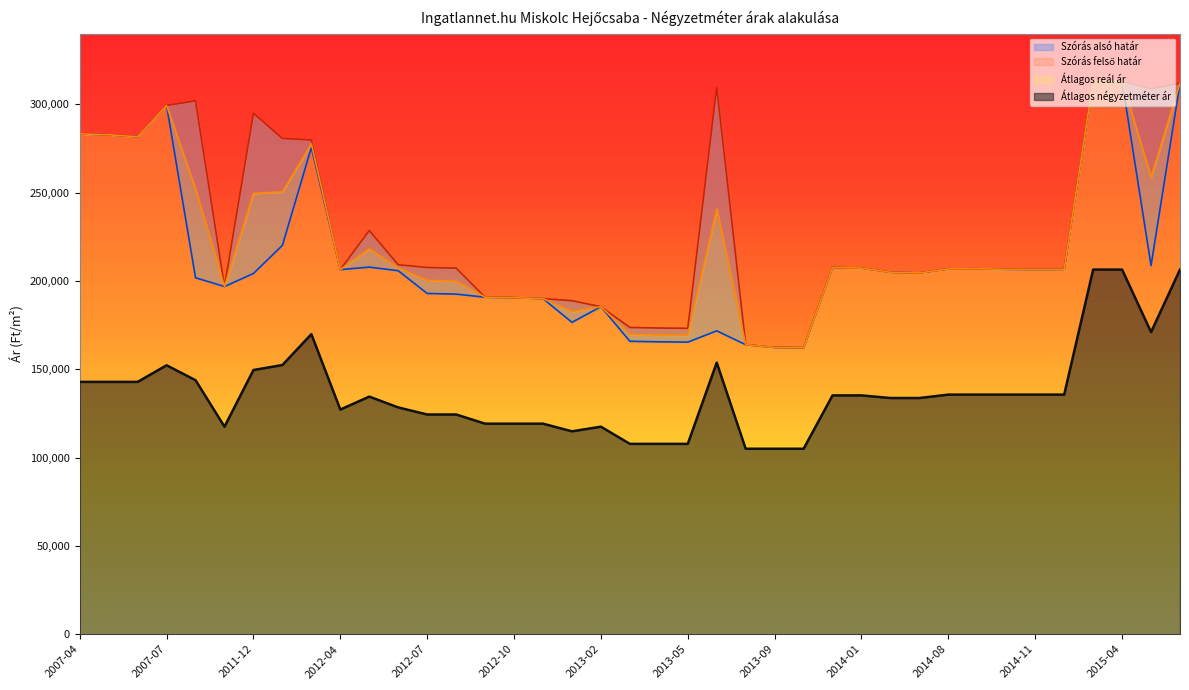

Rank the categories by Szórás felső határ value from highest to lowest.

2015-03, 2015-04, 2015-06, 2013-07, 2015-05, 2010-01, 2007-07, 2011-12, 2007-04, 2007-05, 2007-06, 2012-01, 2012-02, 2012-05, 2012-06, 2013-12, 2012-07, 2014-01, 2012-08, 2014-09, 2014-08, 2014-10, 2014-12, 2014-11, 2012-04, 2014-05, 2014-06, 2011-11, 2012-09, 2012-10, 2012-11, 2012-12, 2013-02, 2013-03, 2013-04, 2013-05, 2013-08, 2013-09, 2013-10